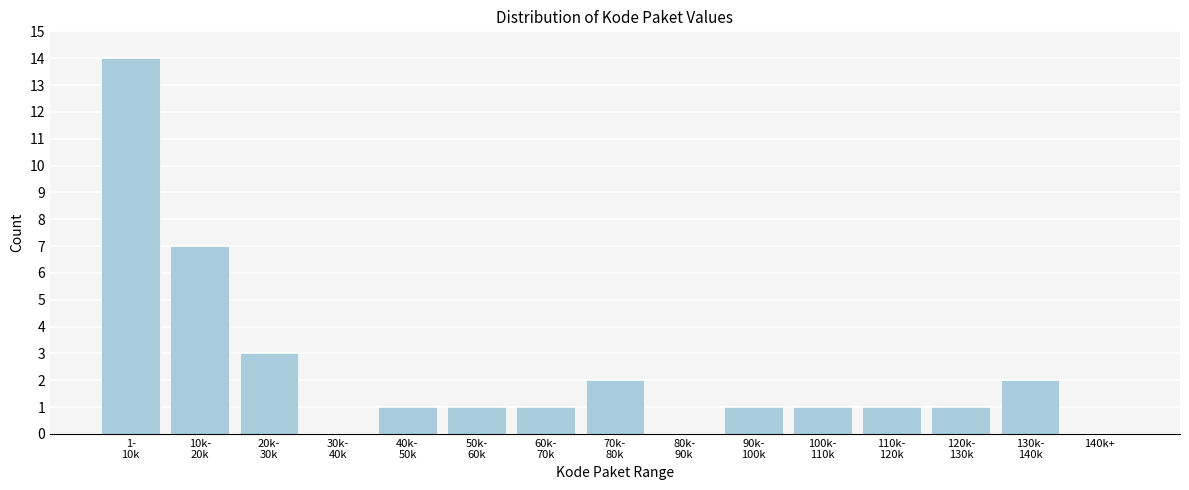

The chart shows a value of 0 at 140k+. True or false?

True